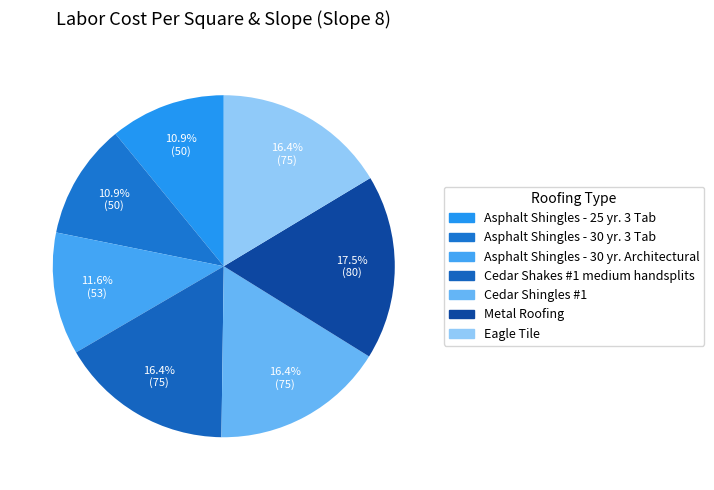

To the nearest percent, what is the combined percentage of Asphalt Shingles - 25 yr. 3 Tab and Asphalt Shingles - 30 yr. 3 Tab?

22%